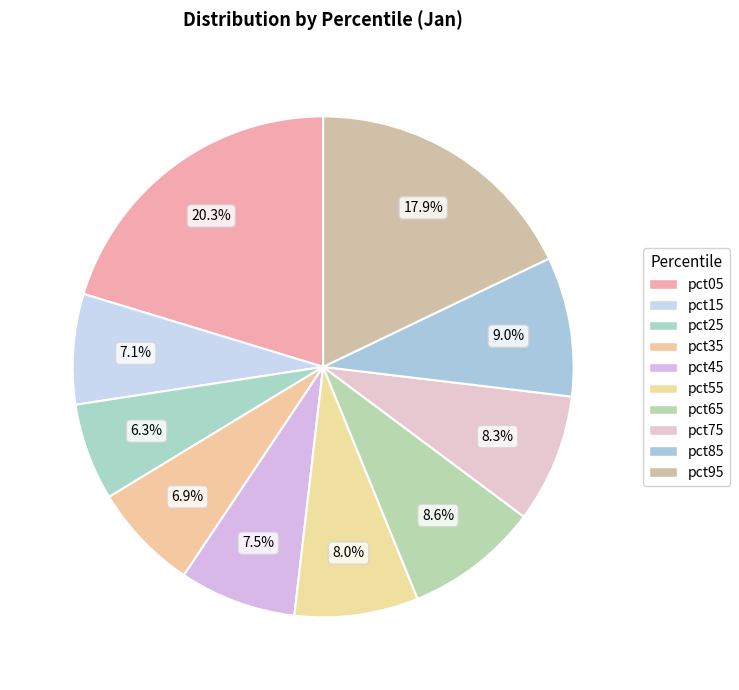

Do pct75 and pct55 together represent more than half of the pie?

No